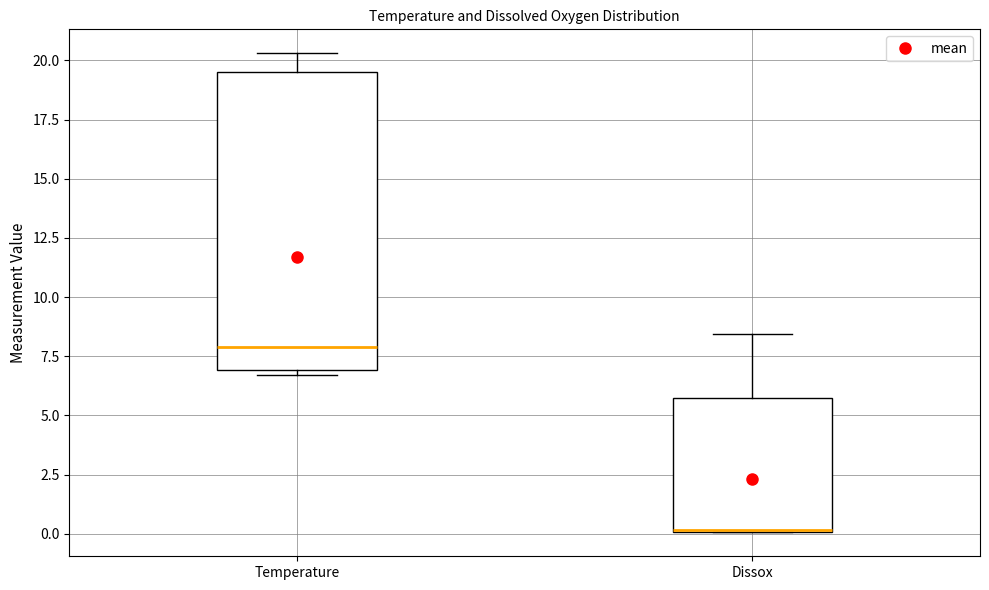

Reading left to right, transcribe this box plot: for each box, give where its median line is, the range the box spans, and where its two whiskers end, as read against the y-axis. The values are not printed on the chart, so give them approximately, as read against the axis.

Temperature: median 8.0, box 7.0 to 19.5, whiskers 6.5 to 20.5
Dissox: median 0.0 (drawn on the box's lower edge), box 0.0 to 5.5, whiskers 0.0 to 8.5